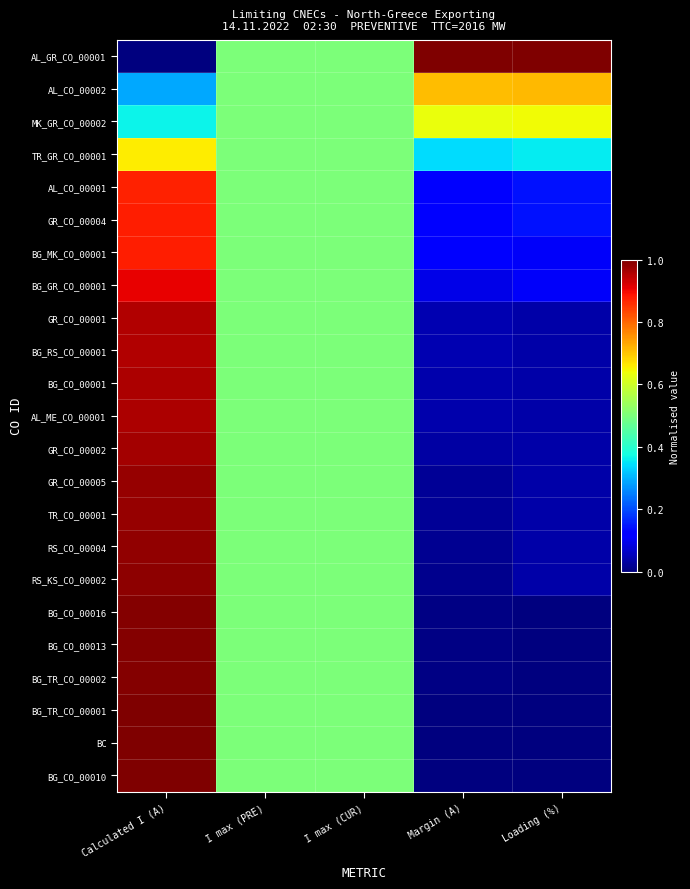

At which category is the sum across all series the highest?

Calculated I (A)